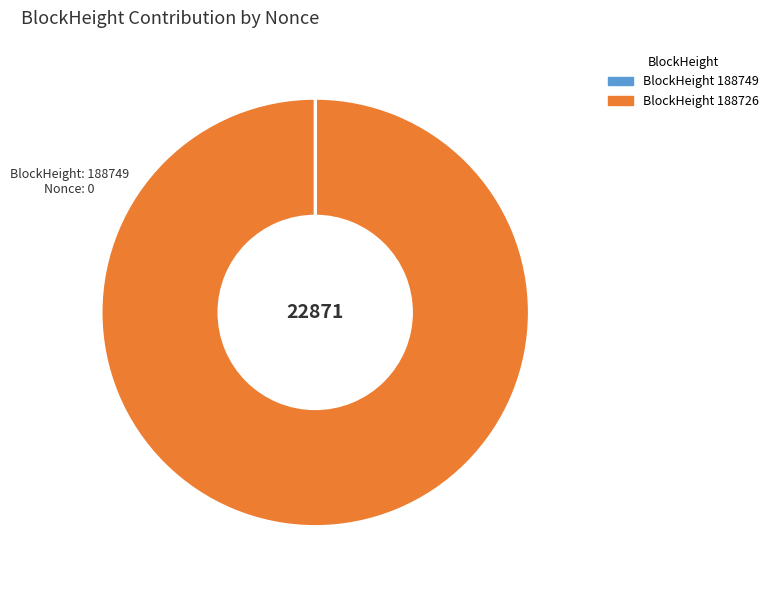

Does any single category account for the majority?

Yes